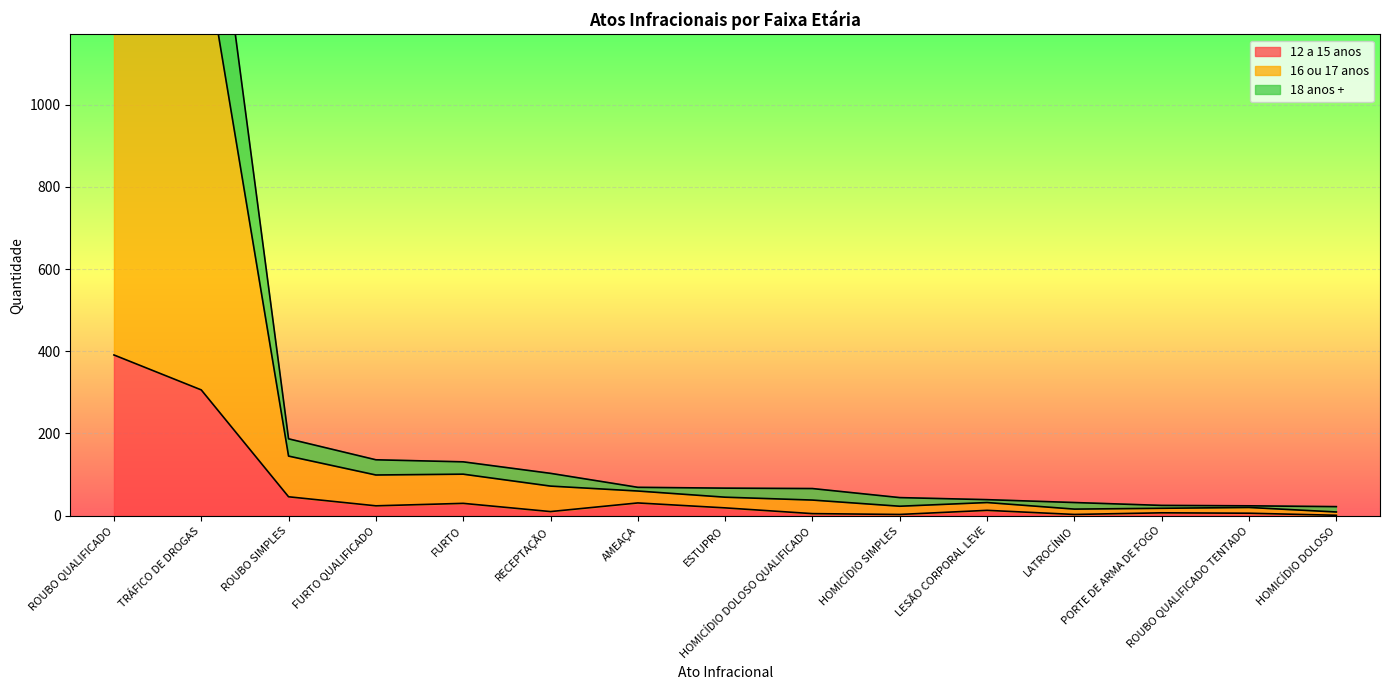

Reading left to right, list all the values displayed in this chart.

12 a 15 anos: ROUBO QUALIFICADO=391	TRÁFICO DE DROGAS=306	ROUBO SIMPLES=46	FURTO QUALIFICADO=24	FURTO=30	RECEPTAÇÃO=10	AMEAÇA=31	ESTUPRO=19	HOMICÍDIO DOLOSO QUALIFICADO=5	HOMICÍDIO SIMPLES=3	LESÃO CORPORAL LEVE=13	LATROCÍNIO=3	PORTE DE ARMA DE FOGO=7	ROUBO QUALIFICADO TENTADO=6	HOMICÍDIO DOLOSO=1
16 ou 17 anos: ROUBO QUALIFICADO=1449	TRÁFICO DE DROGAS=1421	ROUBO SIMPLES=145	FURTO QUALIFICADO=99	FURTO=101	RECEPTAÇÃO=72	AMEAÇA=60	ESTUPRO=45	HOMICÍDIO DOLOSO QUALIFICADO=38	HOMICÍDIO SIMPLES=23	LESÃO CORPORAL LEVE=32	LATROCÍNIO=16	PORTE DE ARMA DE FOGO=18	ROUBO QUALIFICADO TENTADO=20	HOMICÍDIO DOLOSO=9
18 anos +: ROUBO QUALIFICADO=1849	TRÁFICO DE DROGAS=1801	ROUBO SIMPLES=187	FURTO QUALIFICADO=136	FURTO=131	RECEPTAÇÃO=103	AMEAÇA=69	ESTUPRO=67	HOMICÍDIO DOLOSO QUALIFICADO=66	HOMICÍDIO SIMPLES=44	LESÃO CORPORAL LEVE=39	LATROCÍNIO=32	PORTE DE ARMA DE FOGO=25	ROUBO QUALIFICADO TENTADO=24	HOMICÍDIO DOLOSO=22